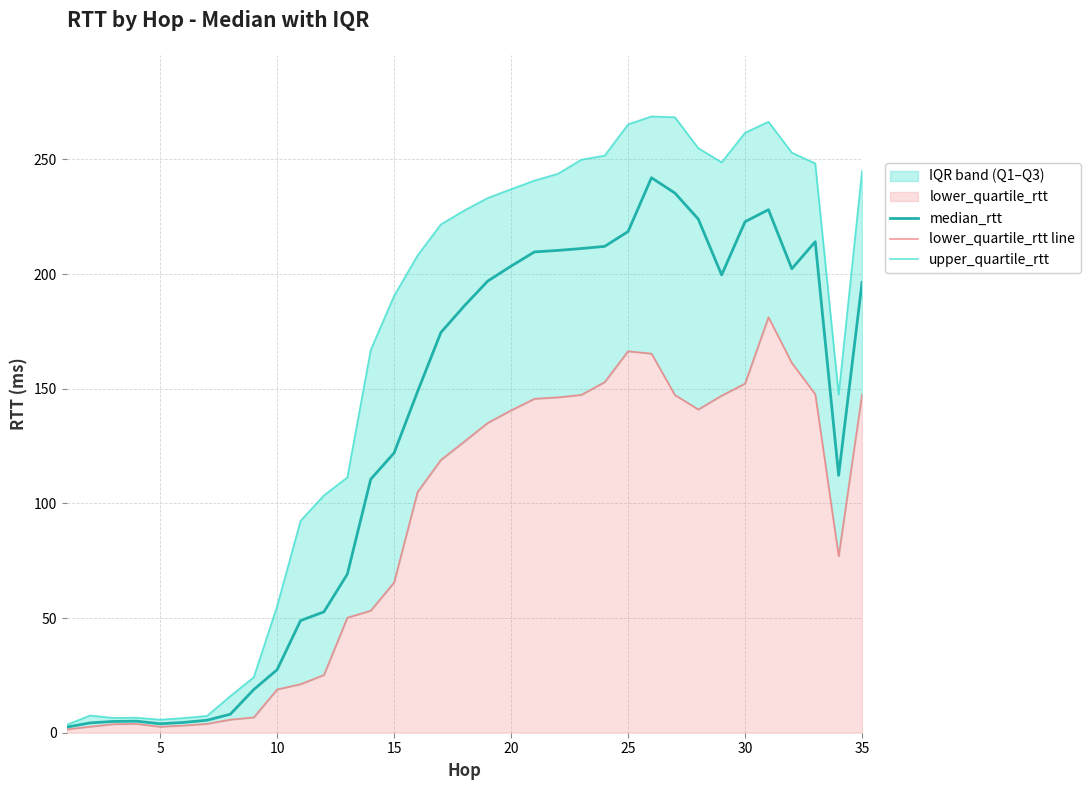

True or false: median_rtt has a value of 27.5 at 10.

True